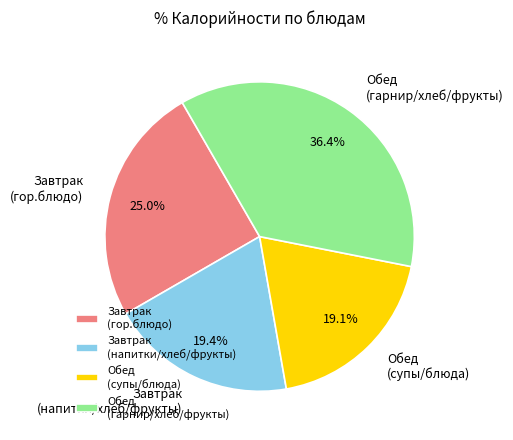

To the nearest percent, what is the average slice percentage?

25%